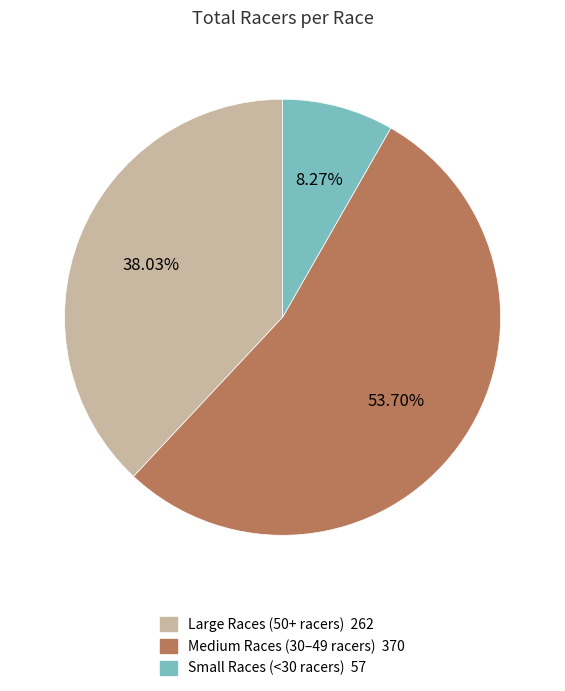

Is there any slice that represents more than half of the pie?

Yes